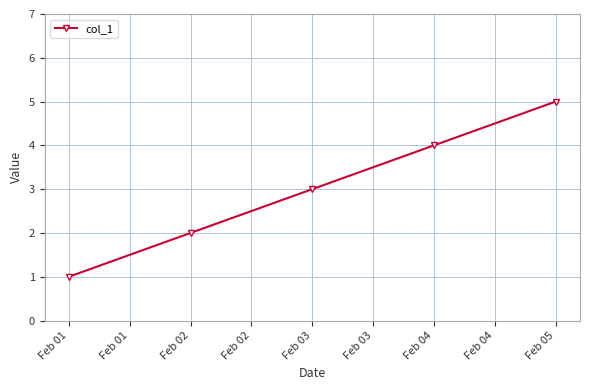

What is the value of the 1st point from the left?

1